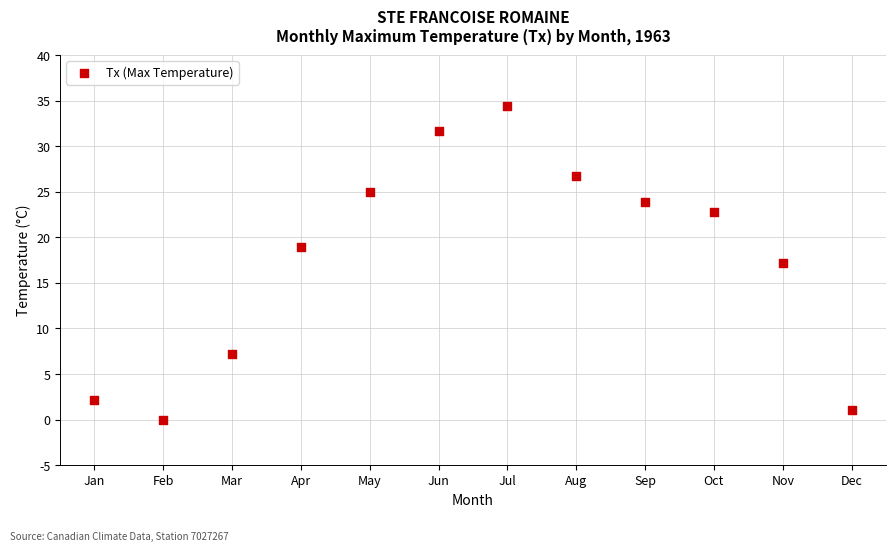

What is the range of Y values (max minus min)?

34.4